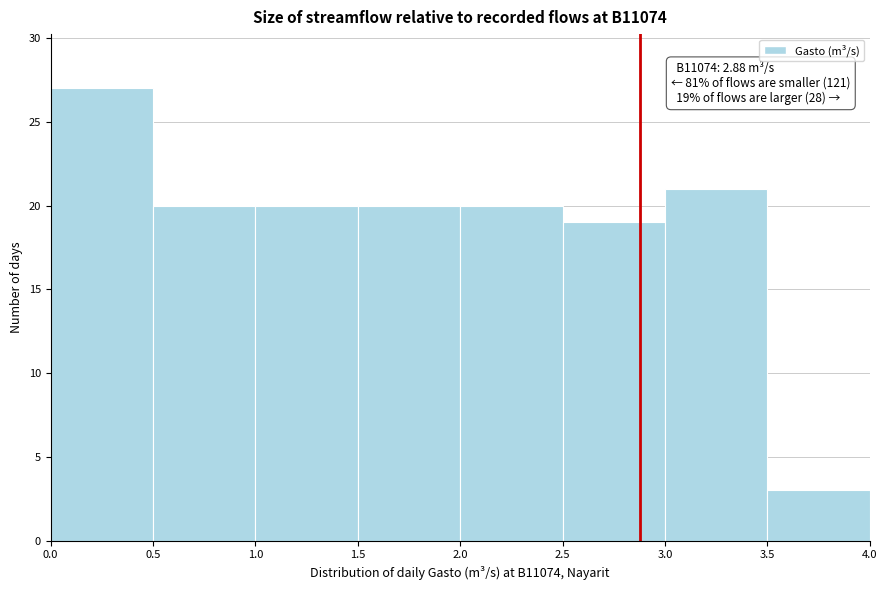

Which range on the x-axis has the tallest bar?

0.0 to 0.5